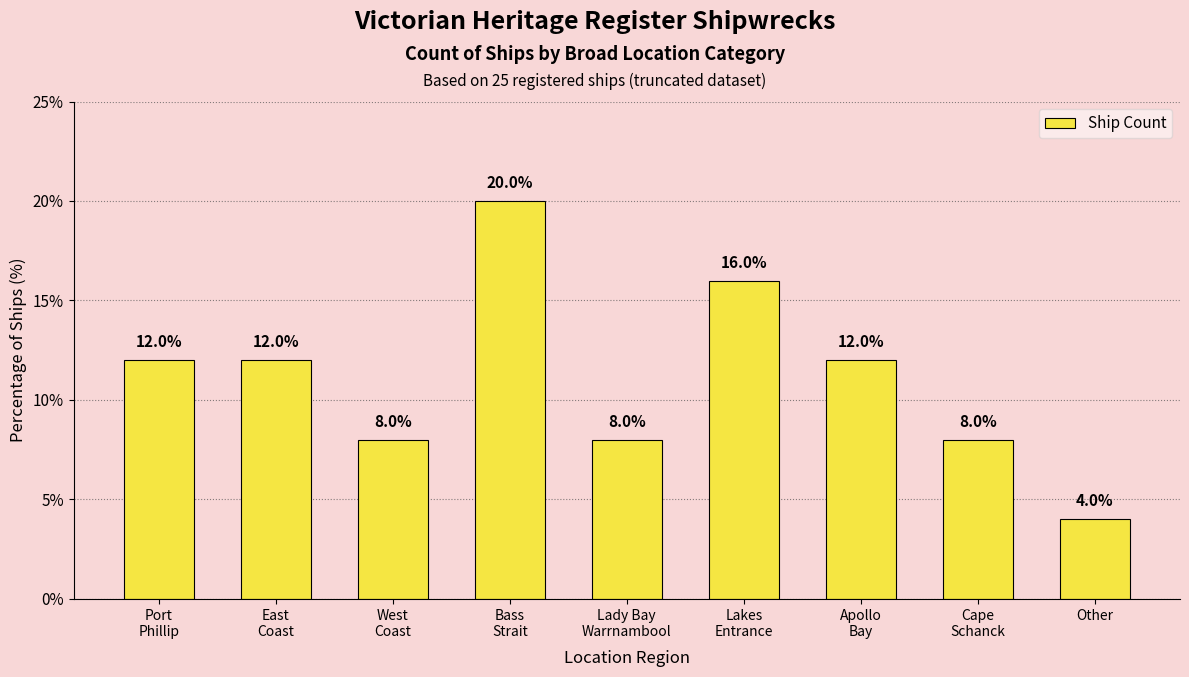

What is the sum of all values?

100